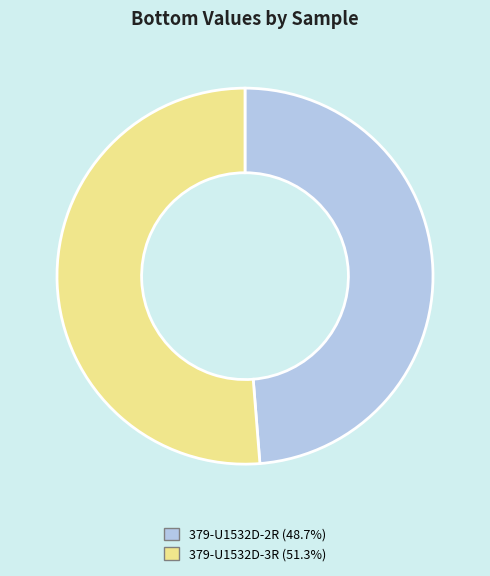

How many segments does this pie chart have?

2